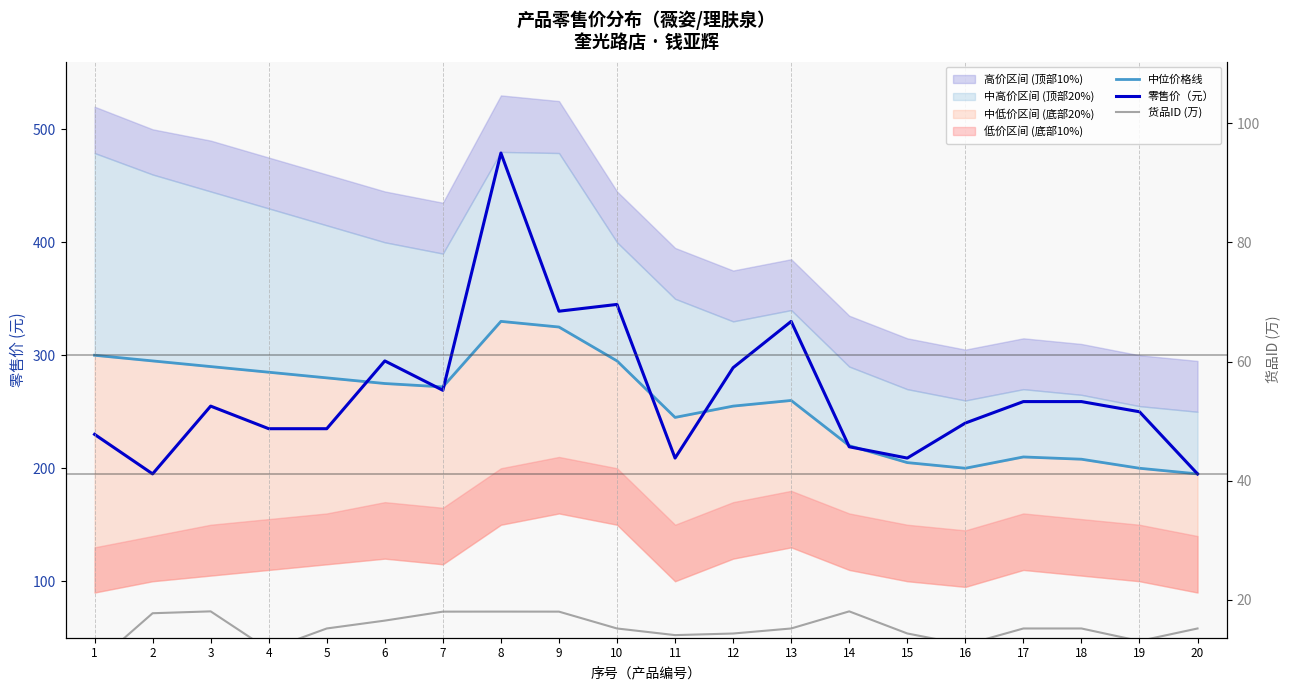

Rank the categories by 零售价（元） value from lowest to highest.

2, 20, 11, 15, 14, 1, 4, 5, 16, 19, 3, 17, 18, 7, 12, 6, 13, 9, 10, 8